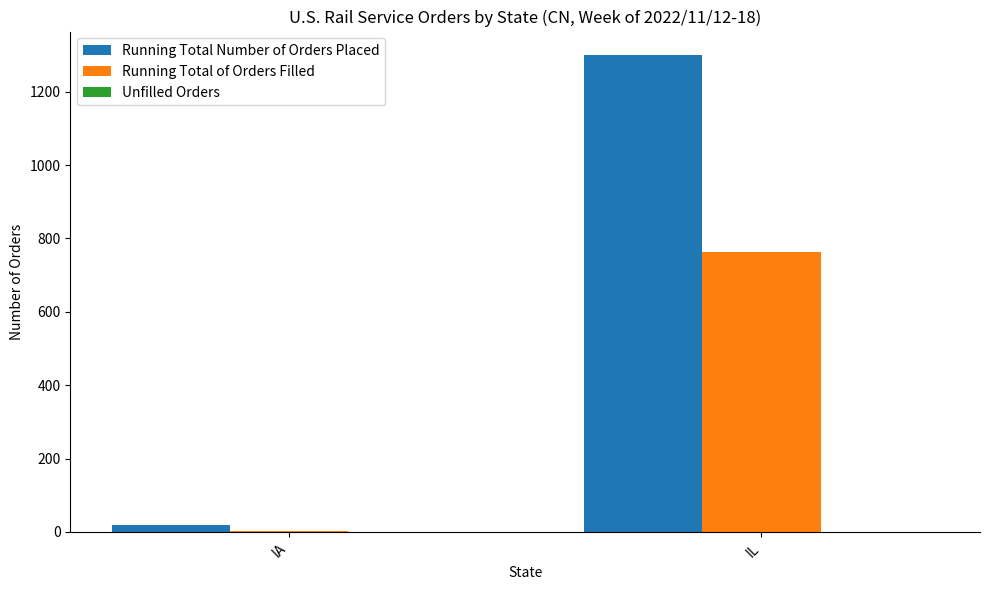

How many groups of bars are there?

2